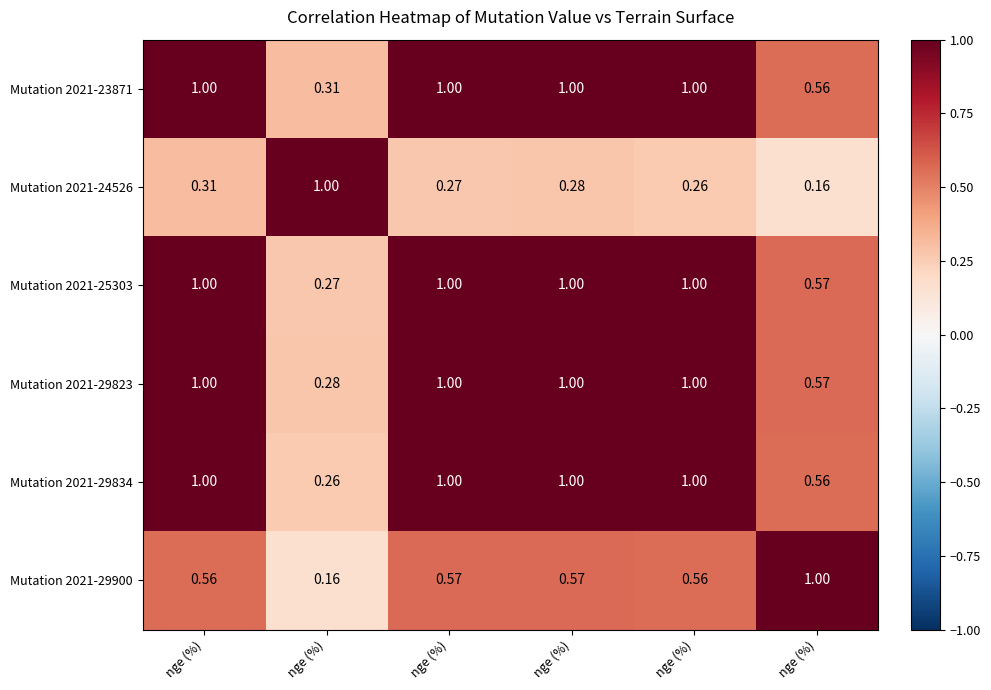

Reading left to right, extract all data points from this chart.

Mutation 2021-23871: nge (%)=1.0	nge (%)=0.3	nge (%)=1.0	nge (%)=1.0	nge (%)=1.0	nge (%)=0.6
Mutation 2021-24526: nge (%)=0.3	nge (%)=1.0	nge (%)=0.3	nge (%)=0.3	nge (%)=0.3	nge (%)=0.2
Mutation 2021-25303: nge (%)=1.0	nge (%)=0.3	nge (%)=1.0	nge (%)=1.0	nge (%)=1.0	nge (%)=0.6
Mutation 2021-29823: nge (%)=1.0	nge (%)=0.3	nge (%)=1.0	nge (%)=1.0	nge (%)=1.0	nge (%)=0.6
Mutation 2021-29834: nge (%)=1.0	nge (%)=0.3	nge (%)=1.0	nge (%)=1.0	nge (%)=1.0	nge (%)=0.6
Mutation 2021-29900: nge (%)=0.6	nge (%)=0.2	nge (%)=0.6	nge (%)=0.6	nge (%)=0.6	nge (%)=1.0